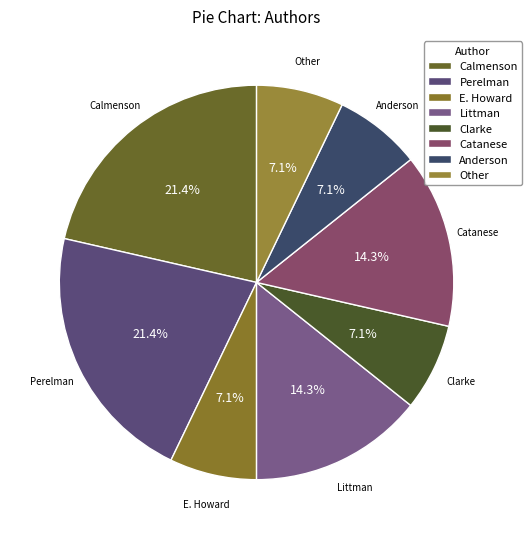

Is there a majority slice in this chart?

No